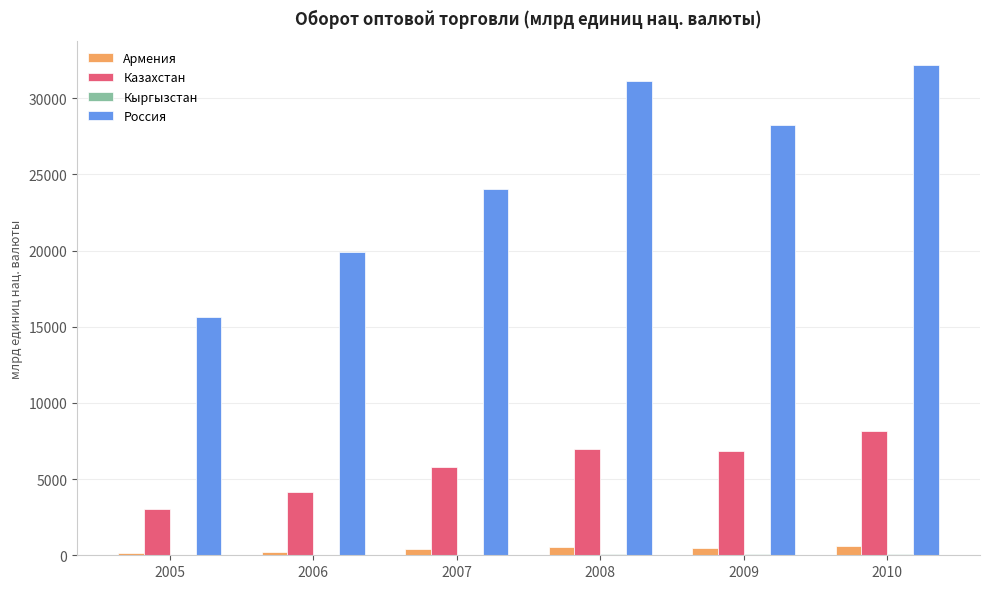

Which category has the highest value across all series?

2010